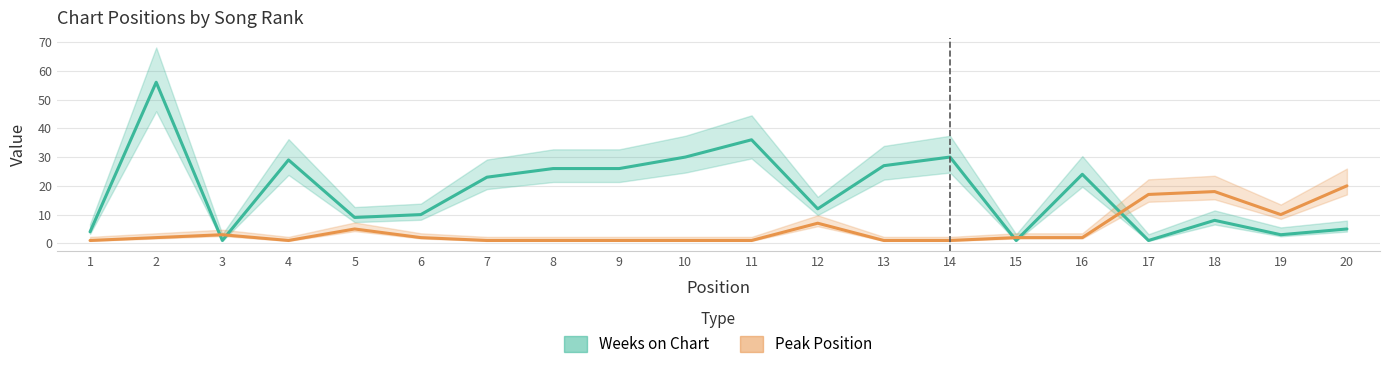

Where is Peak Position nearest to the value 10?

19